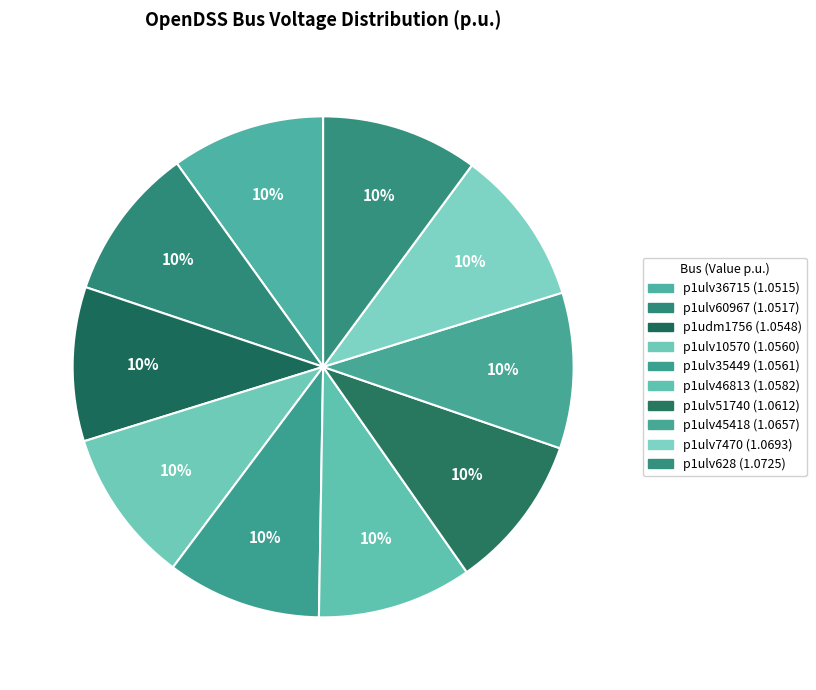

Which slice is the smallest?

p1ulv36715